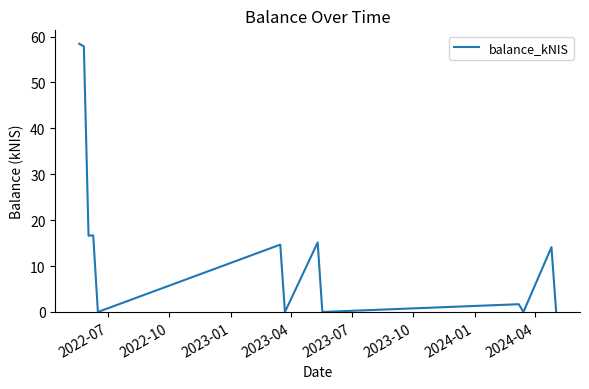

What is the difference between the maximum and minimum values?

58.4